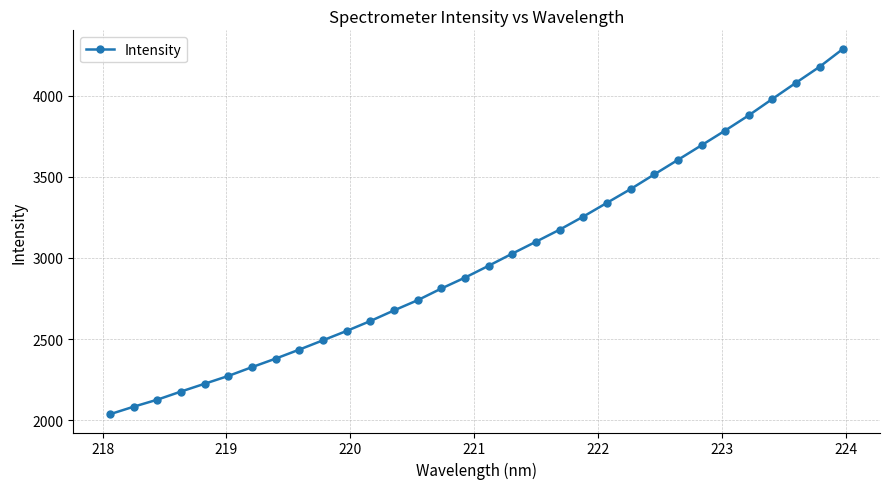

Reading left to right, extract all data points from this chart.

2036.2	2082.6	2125.9	2176.1	2224.2	2272.4	2326.7	2379.3	2434.9	2492.3	2550.0	2611.0	2676.6	2739.5	2811.5	2878.8	2951.9	3026.8	3100.0	3174.2	3255.0	3339.8	3424.4	3514.9	3604.5	3694.6	3785.4	3879.4	3980.4	4080.4	4179.0	4290.6